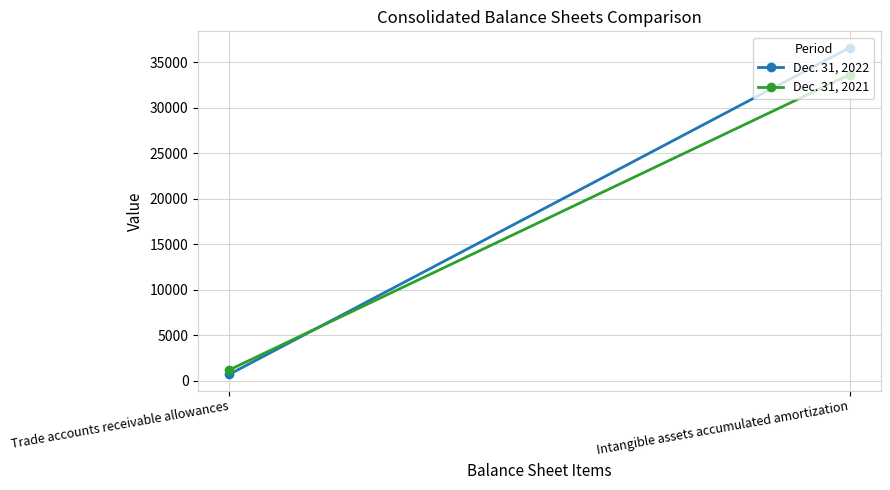

Which series changed the most between Trade accounts receivable allowances and Intangible assets accumulated amortization?

Dec. 31, 2022